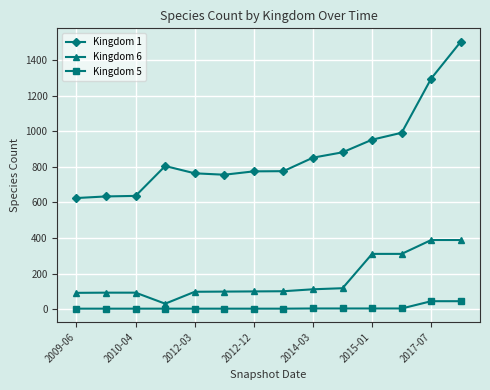

How many distinct data groups are displayed?

3